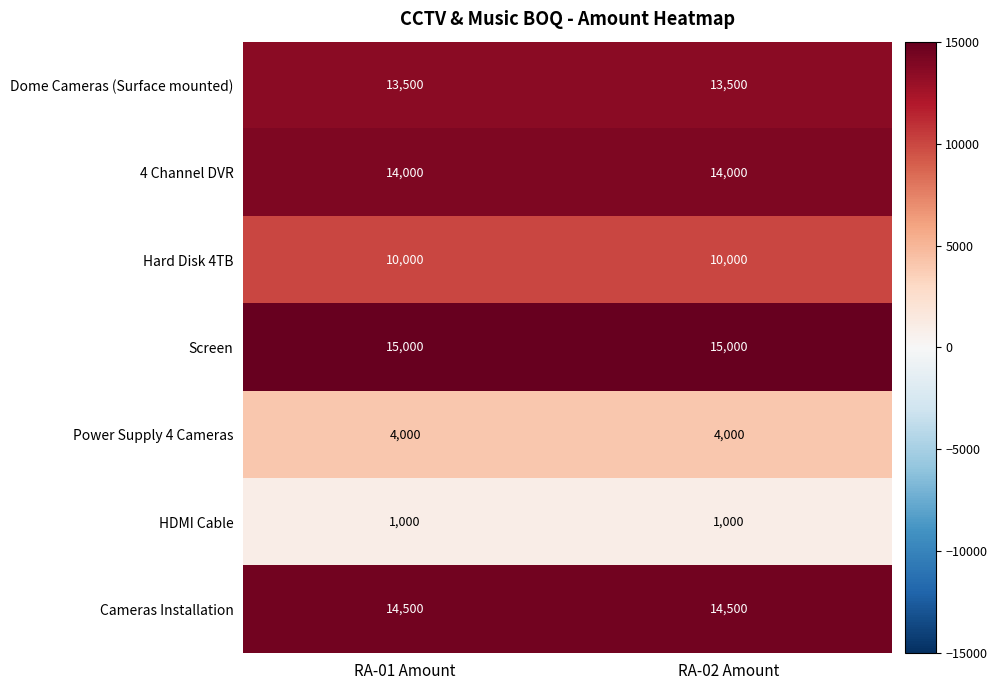

What is the spread (max minus min) of values at RA-01 Amount?

14000